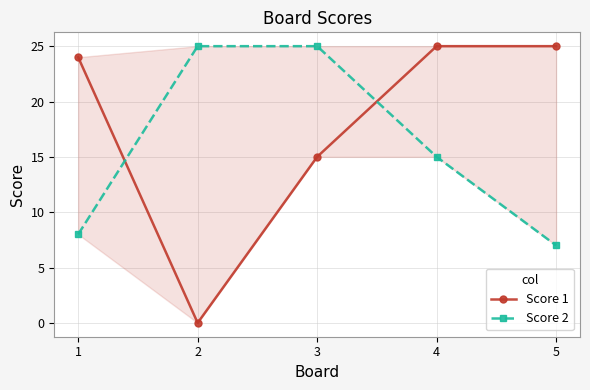

How many values in Score 1 are above zero?

4